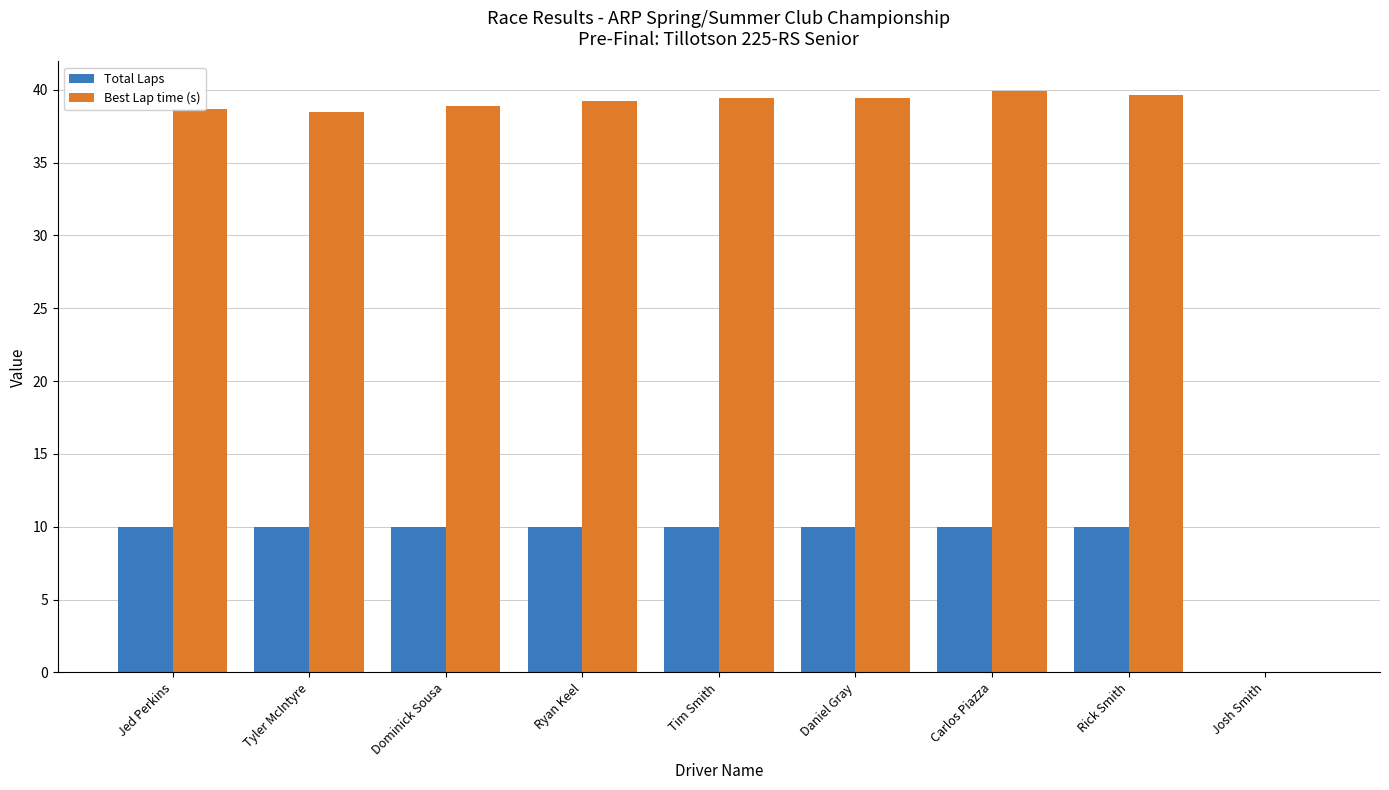

What value does the Total Laps series have at Dominick Sousa?

10.0